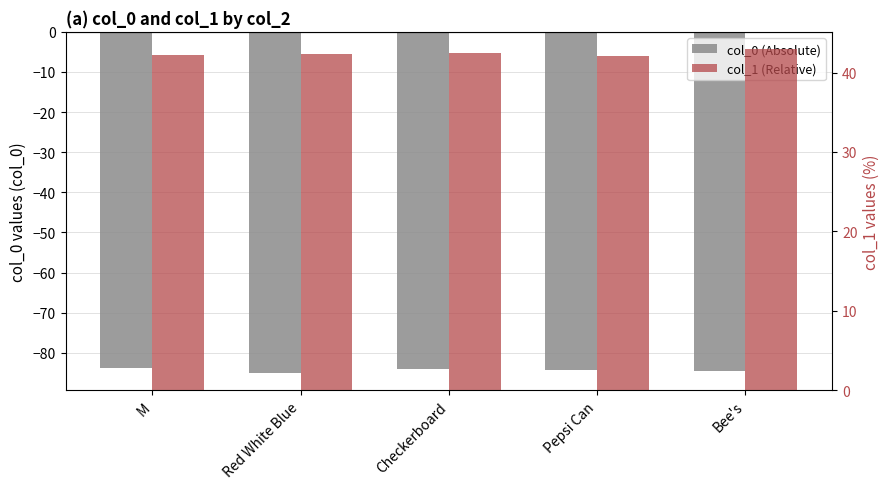

Is the value of col_0 at Red White Blue greater than the value of col_1 at M?

No